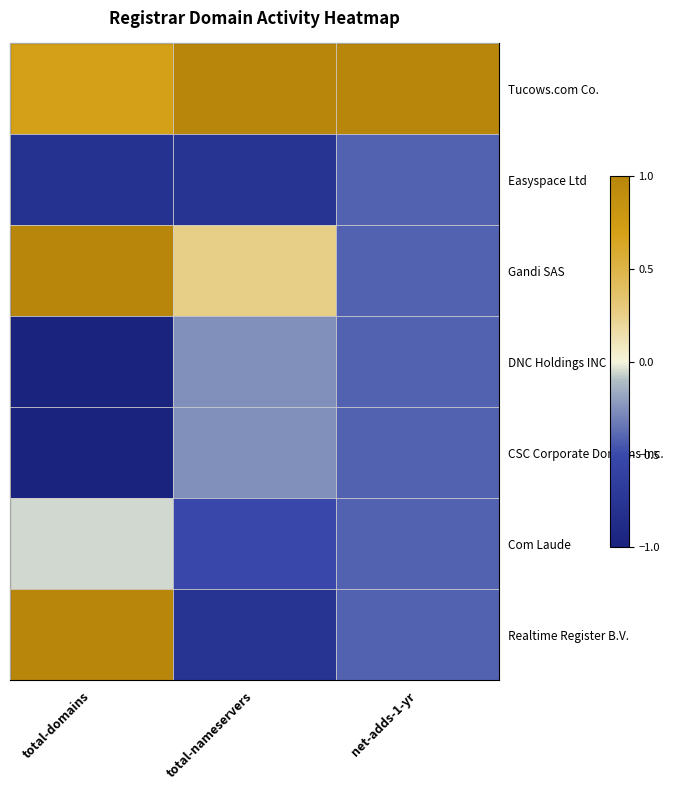

Between total-domains and total-nameservers, which series saw the biggest shift?

Realtime Register B.V.